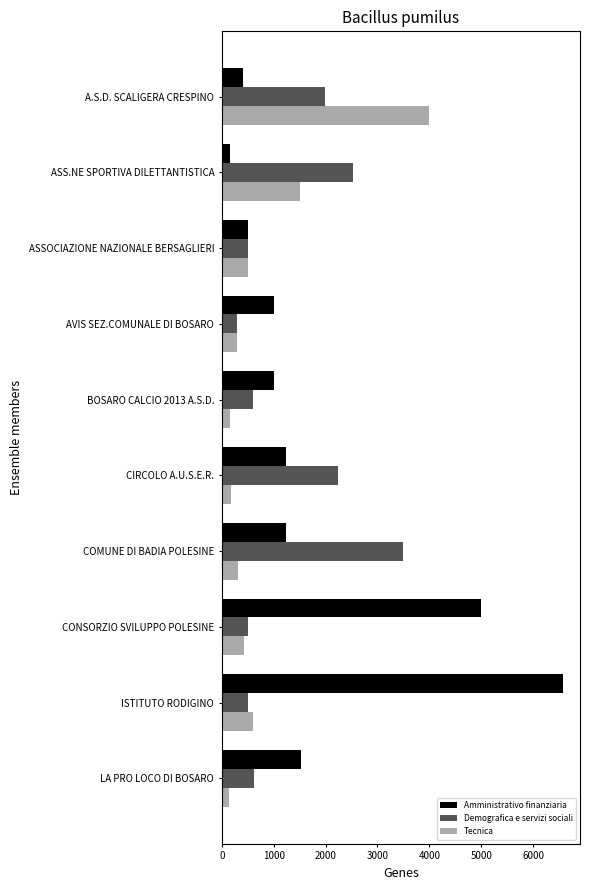

What are all the series names shown in the legend?

Amministrativo finanziaria, Demografica e servizi sociali, Tecnica